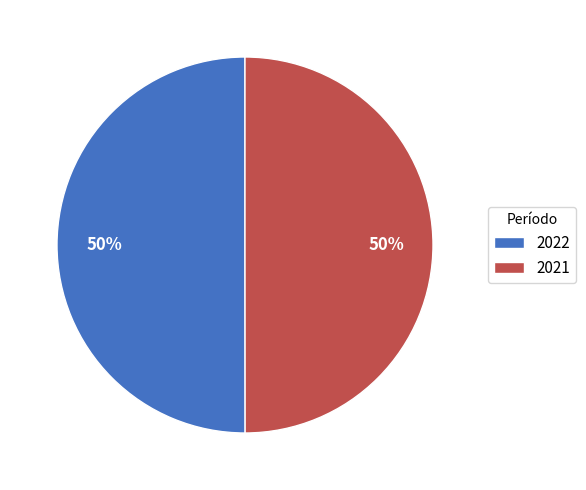

Is the sum of 2022 and 2021 greater than half?

Yes